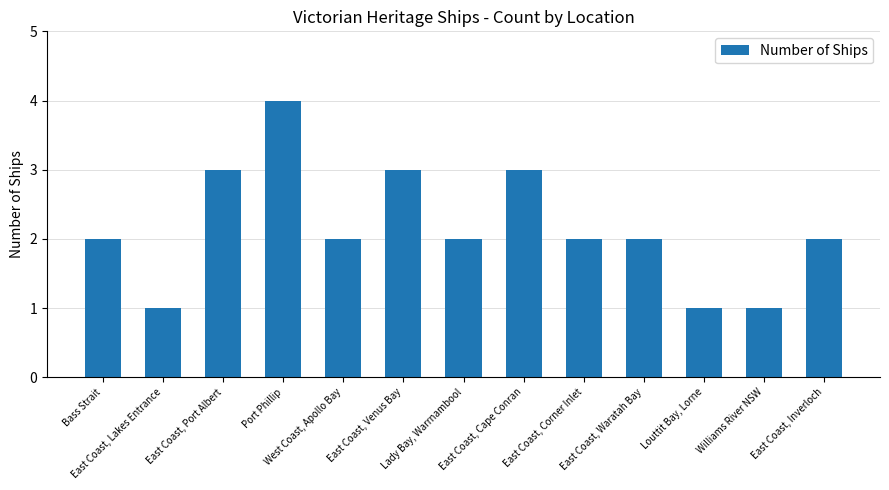

What is the difference between the maximum and minimum values?

3